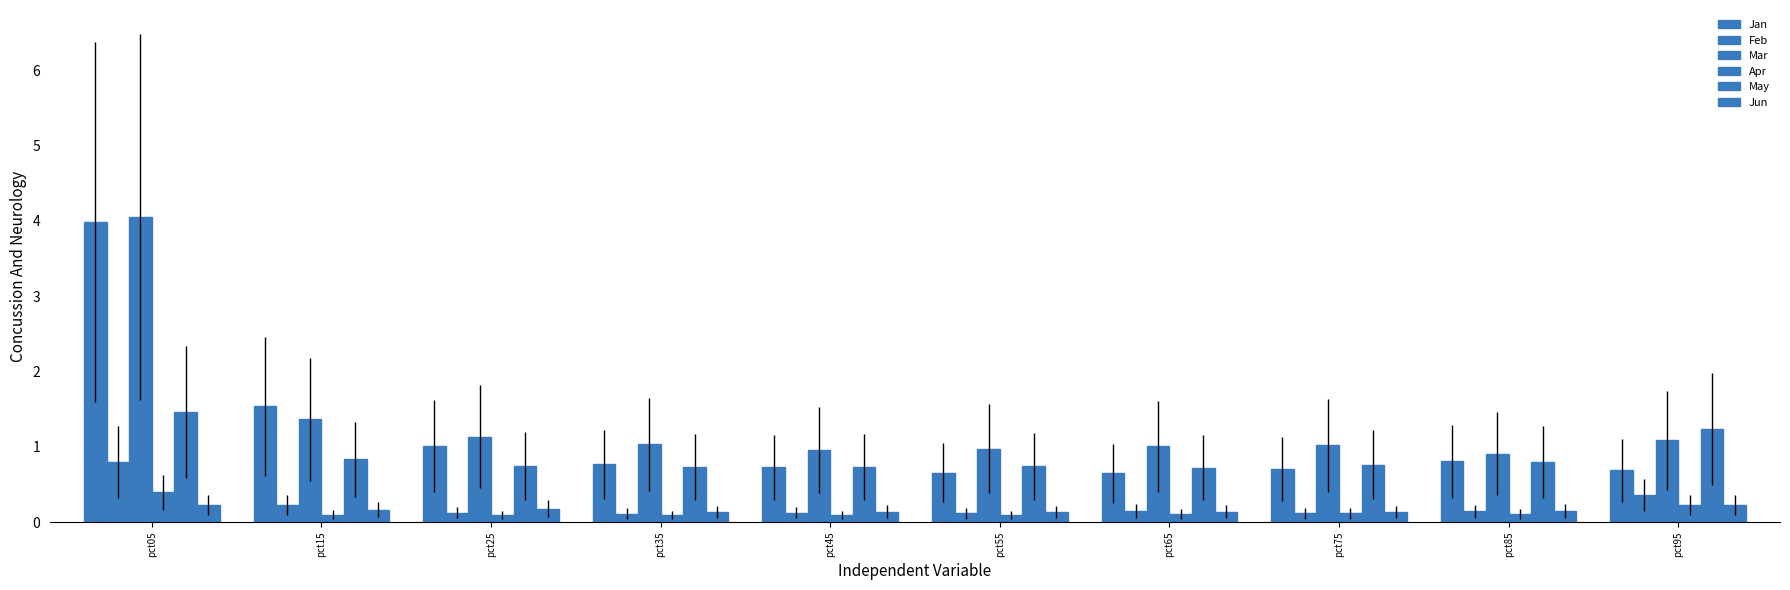

What value does the Jun series have at pct85?

0.2